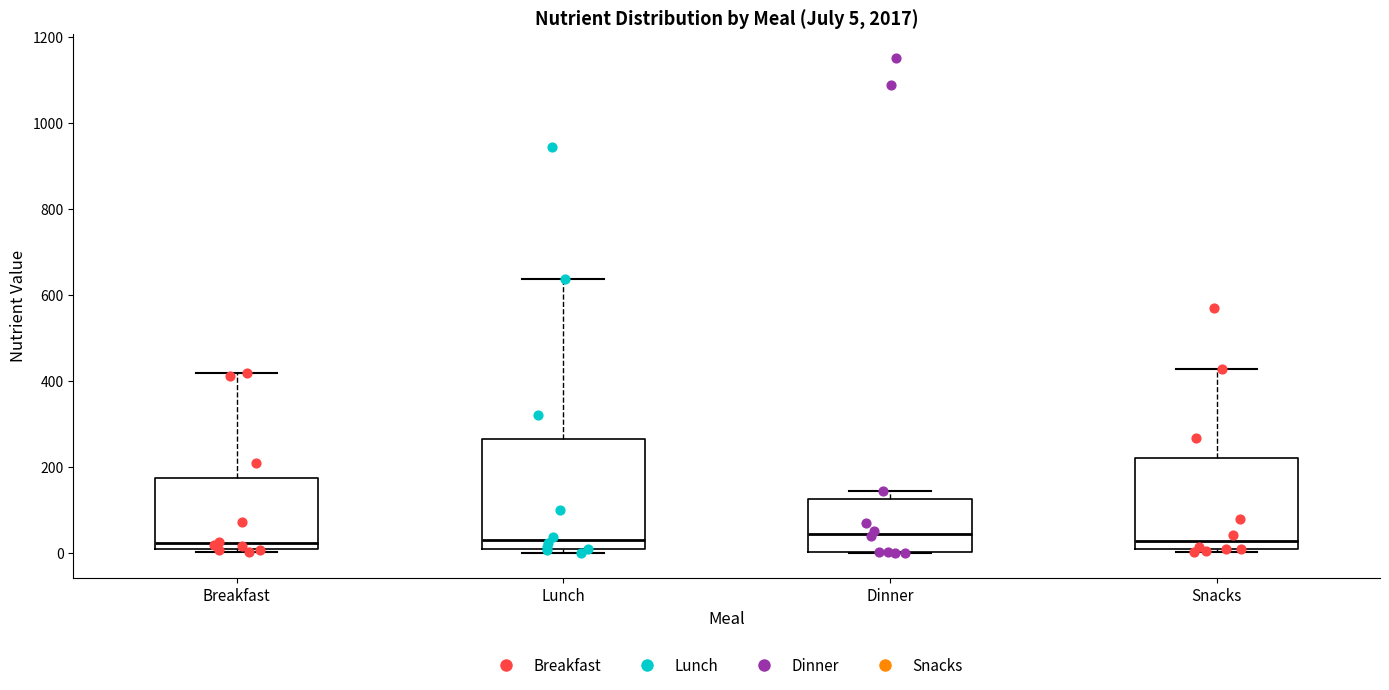

Comparing the boxes themselves (not the whiskers), which one is the tallest?

Lunch